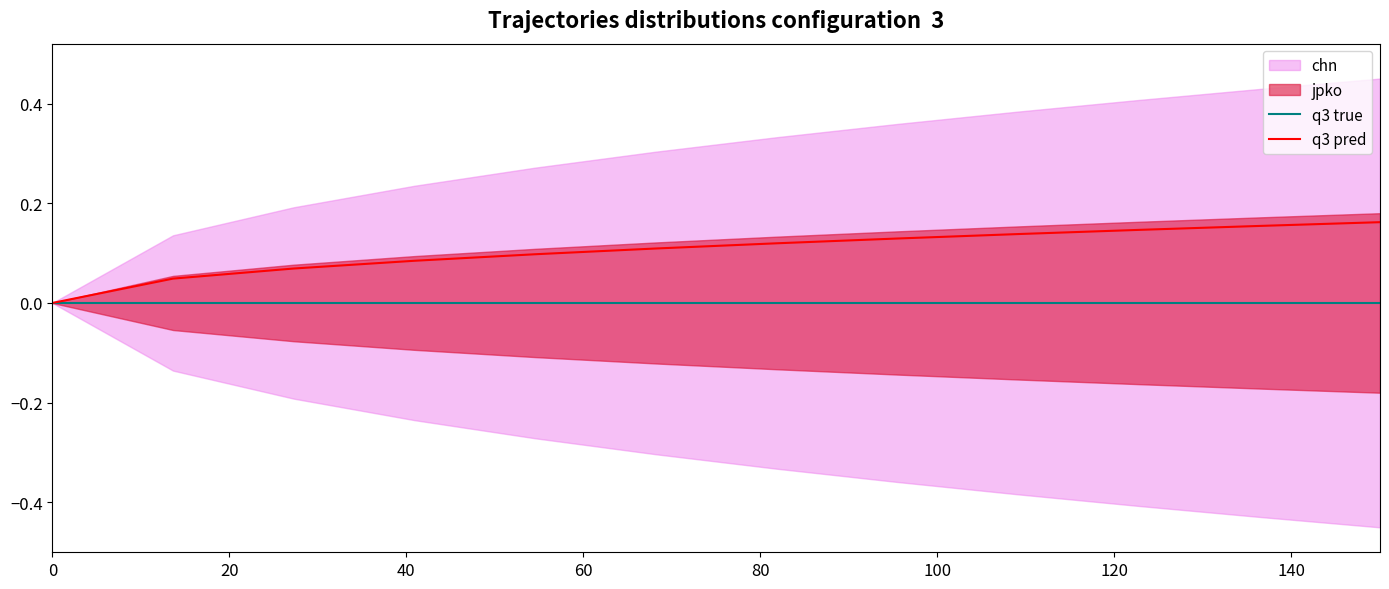

True or false: q3 true and q3 pred intersect in this chart.

False